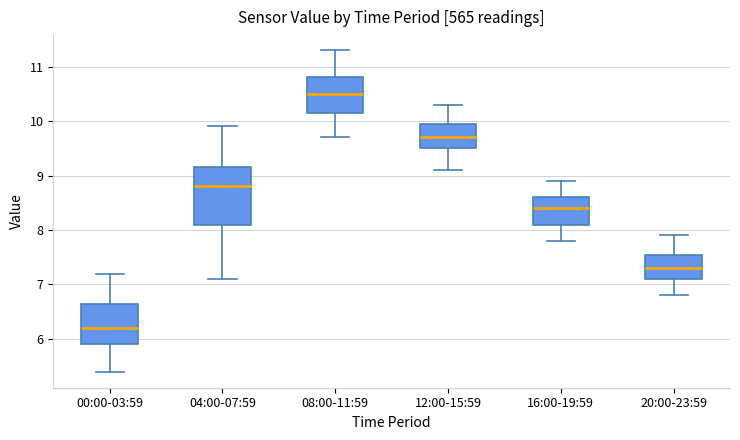

Where does the upper whisker of the box for 20:00-23:59 end on the y-axis? The values are not printed on the chart, so give them approximately, as read against the axis.

7.9